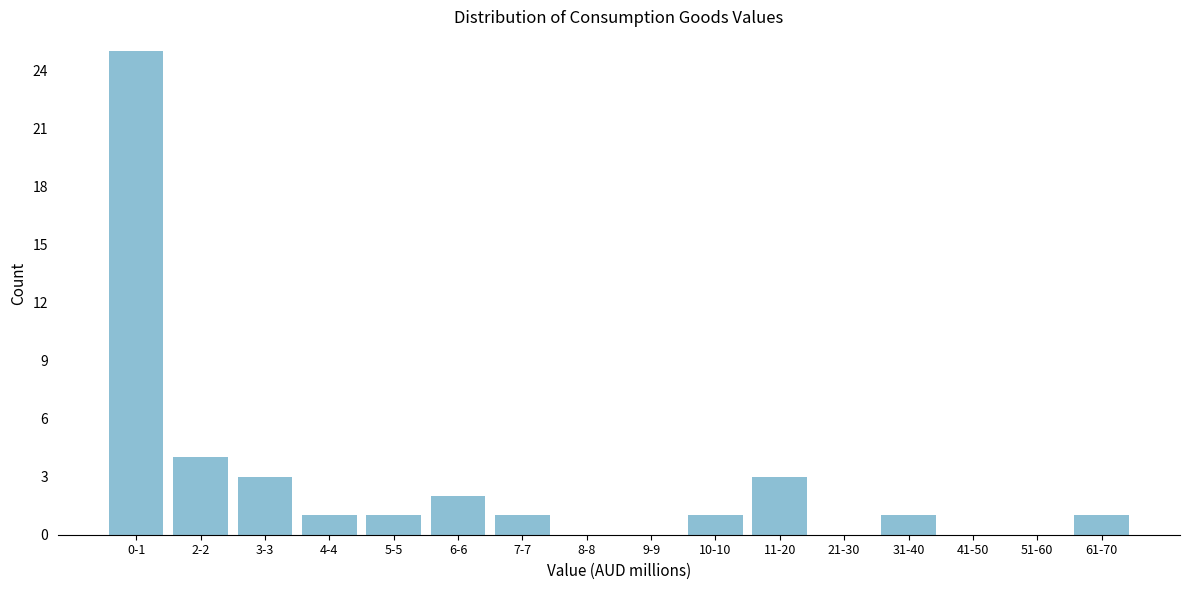

Reading right to left, extract all data points from this chart.

61-70=1	51-60=0	41-50=0	31-40=1	21-30=0	11-20=3	10-10=1	9-9=0	8-8=0	7-7=1	6-6=2	5-5=1	4-4=1	3-3=3	2-2=4	0-1=25